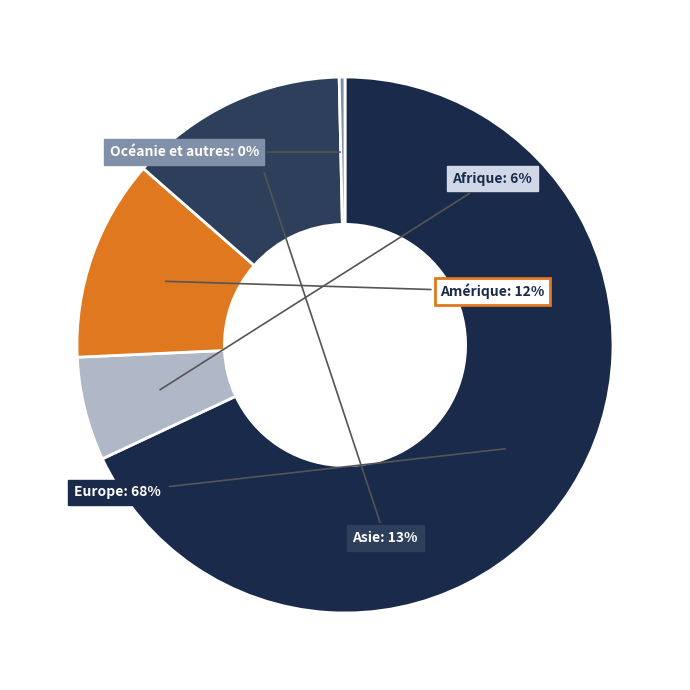

Is there a majority slice in this chart?

Yes